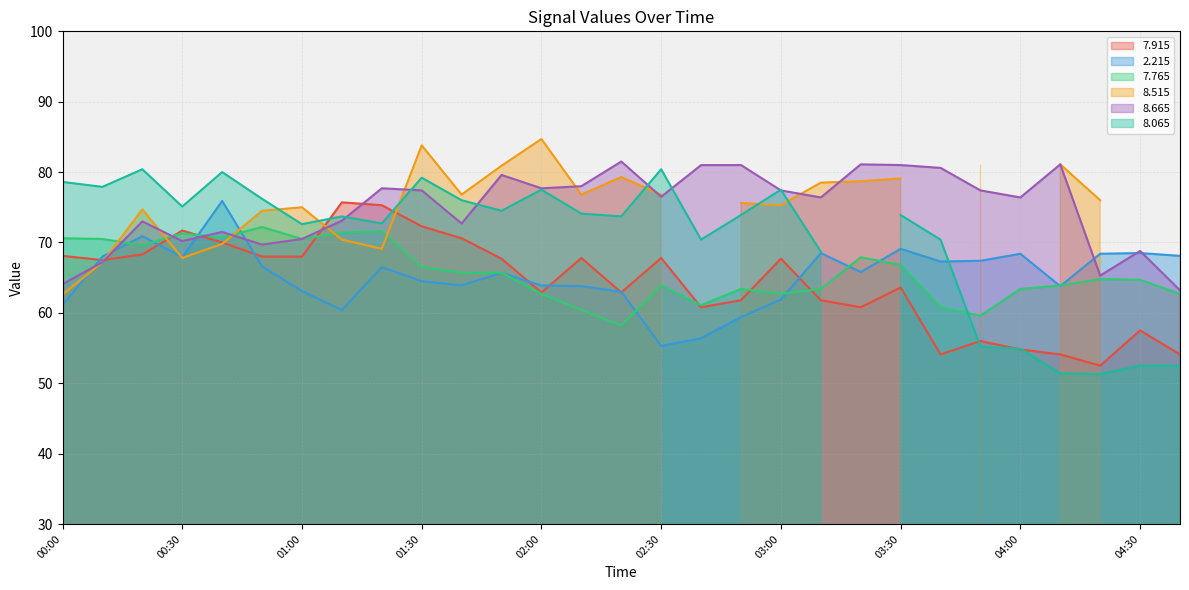

True or false:   7.765 has more than 2 interior local peaks.

True